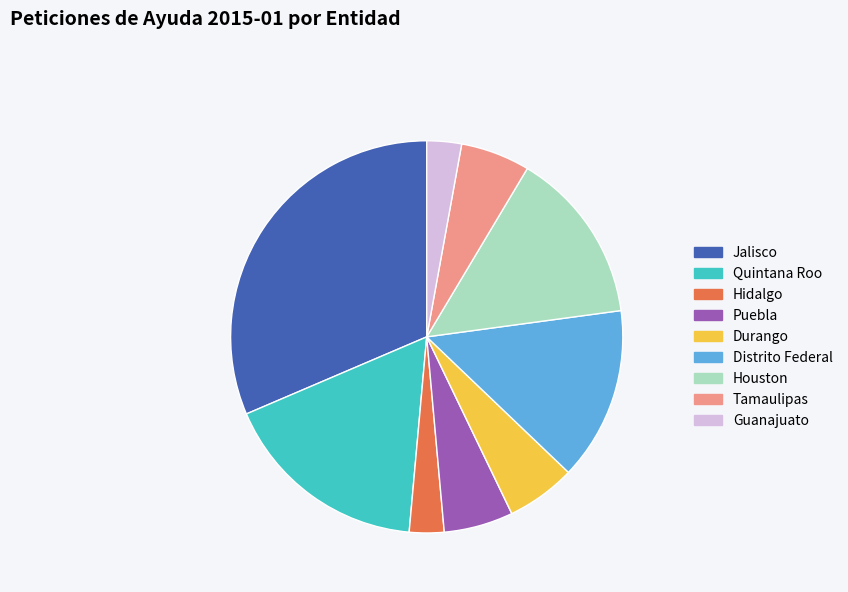

Does any single category account for the majority?

No